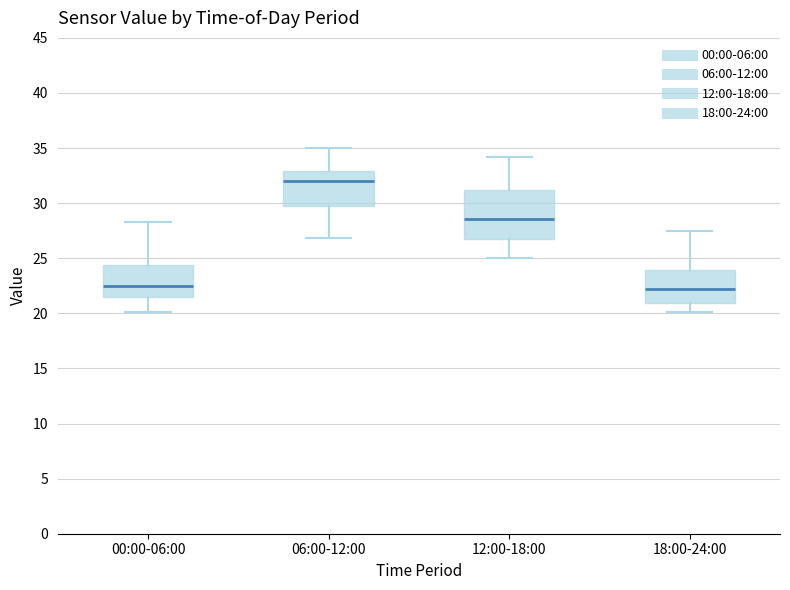

Which box has the highest median line?

06:00-12:00